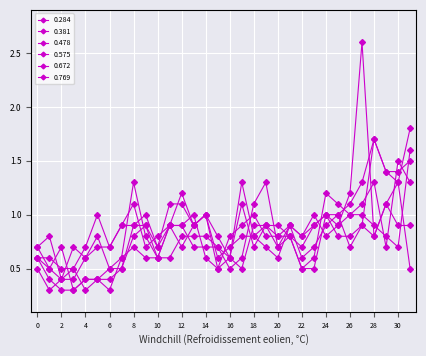

How many times do 0.478 and 0.284 cross each other?

7